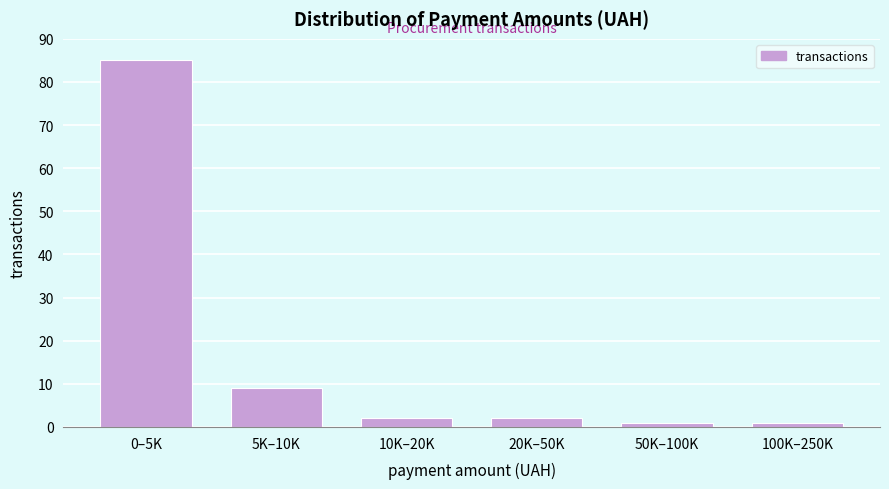

Reading left to right, extract all data points from this chart.

0–5K=85	5K–10K=9	10K–20K=2	20K–50K=2	50K–100K=1	100K–250K=1